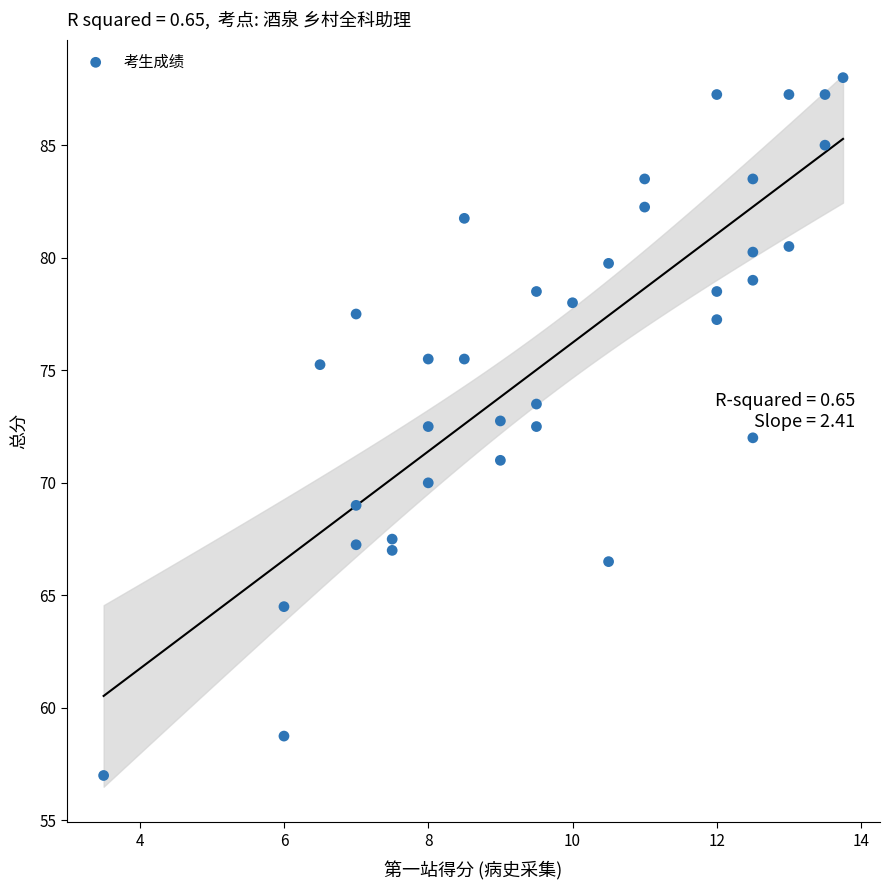

What is the range of Y values (max minus min)?

31.0